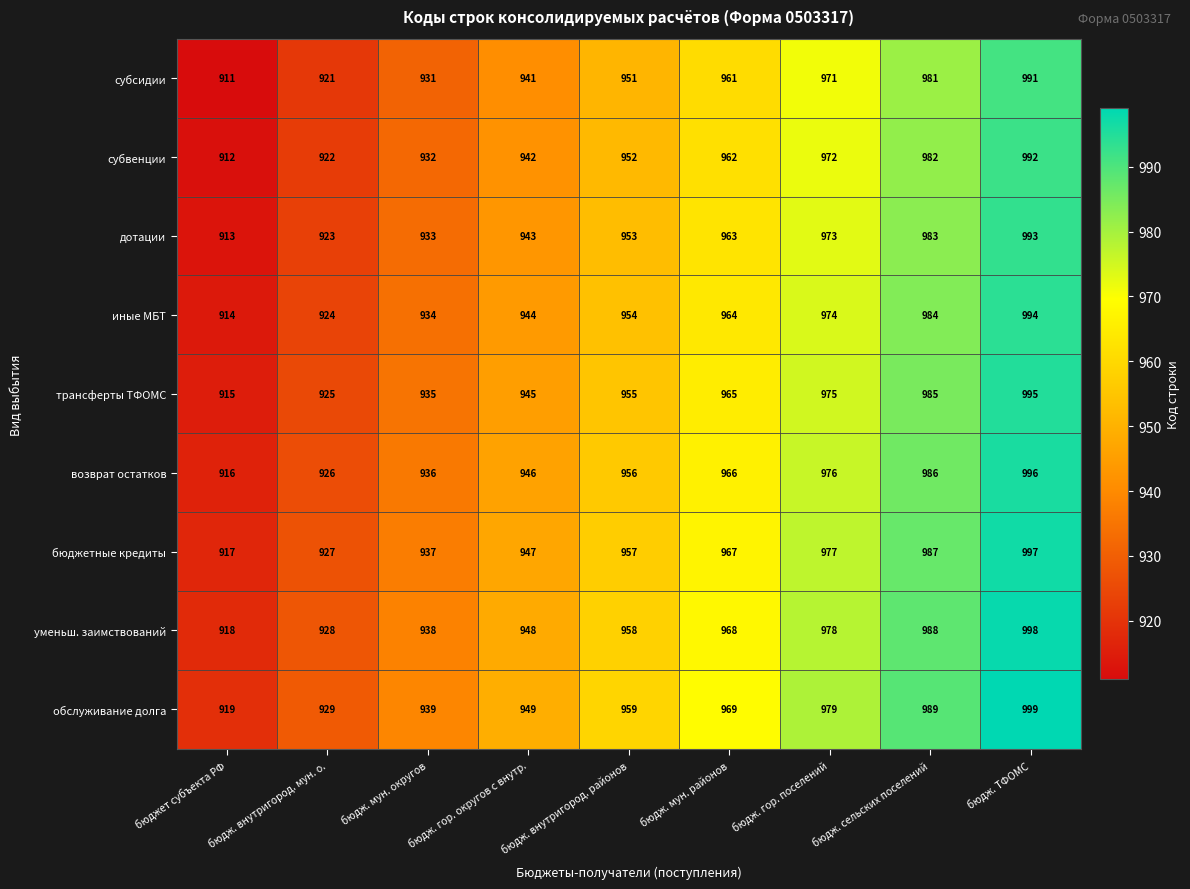

At бюдж. гор. округов с внутр., list the series in order from smallest to largest.

субсидии, субвенции, дотации, иные МБТ, трансферты ТФОМС, возврат остатков, бюджетные кредиты, уменьш. заимствований, обслуживание долга